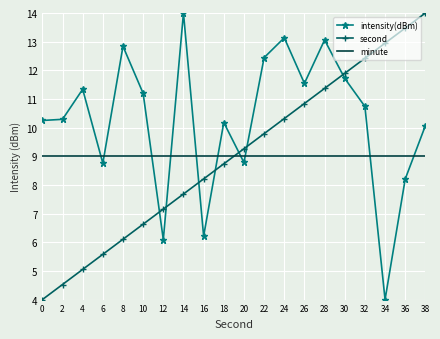

Between 14 and 24, which series saw the biggest shift?

second